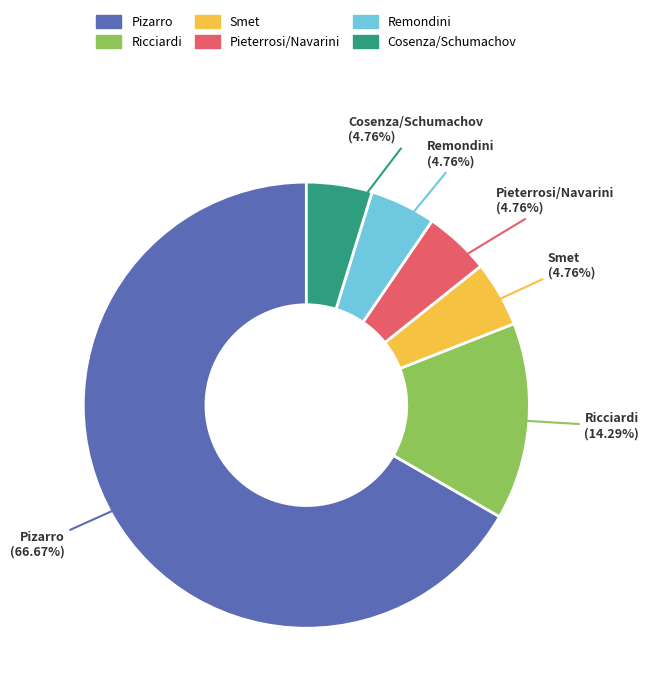

True or false: Pizarro accounts for 67% of the total.

True